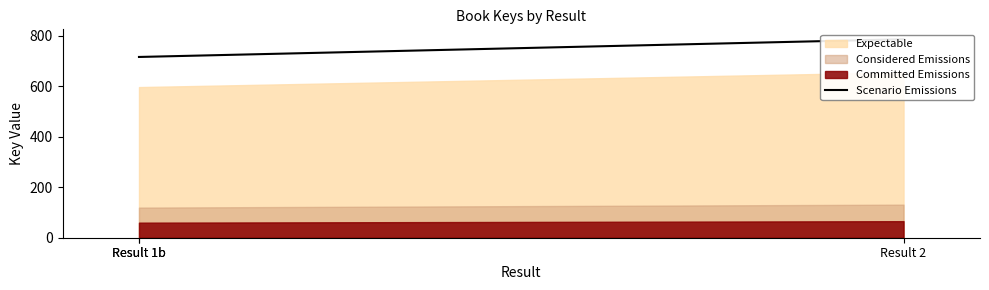

What is the difference between the maximum and minimum values?

70.2